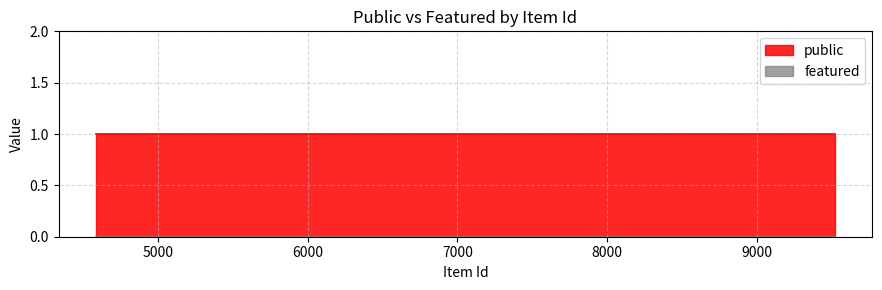

The public series shows 2 at 4586. True or false?

False